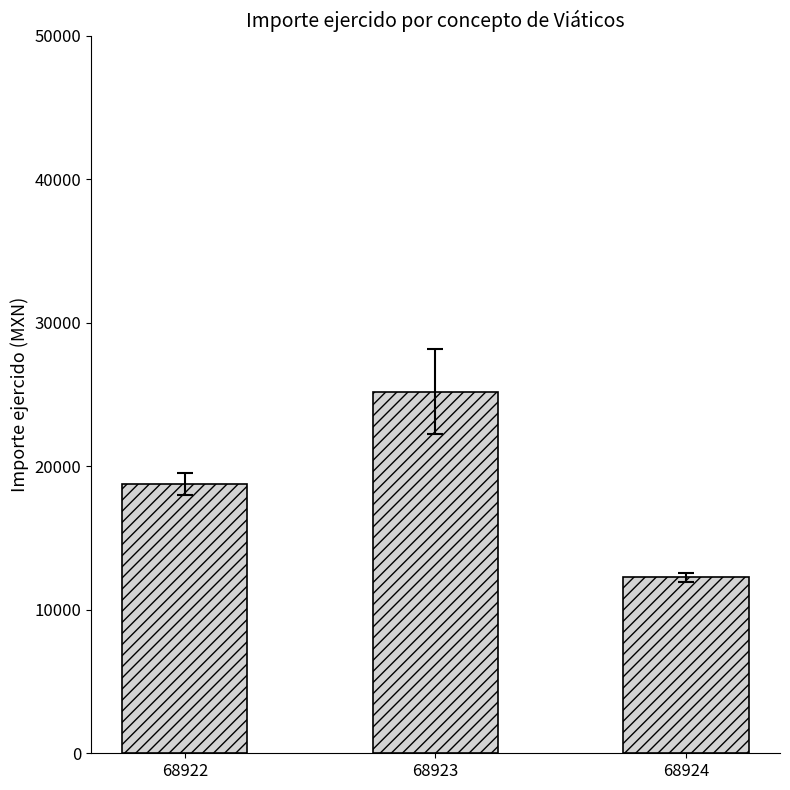

At which label does the data first exceed 18744?

68922